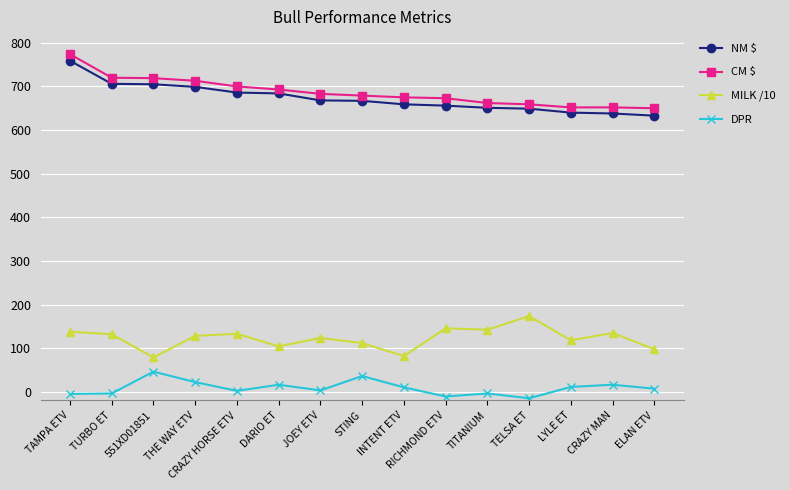

True or false: CM $ and MILK /10 cross at least once.

False